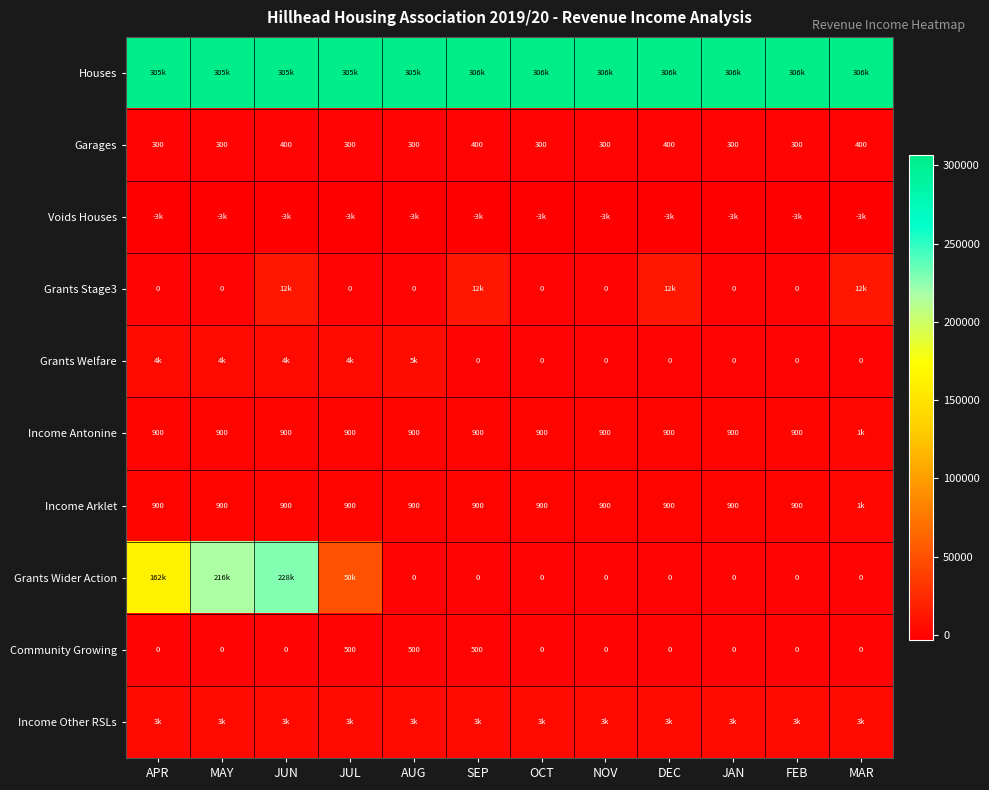

Between JUL and DEC, which is larger?

DEC